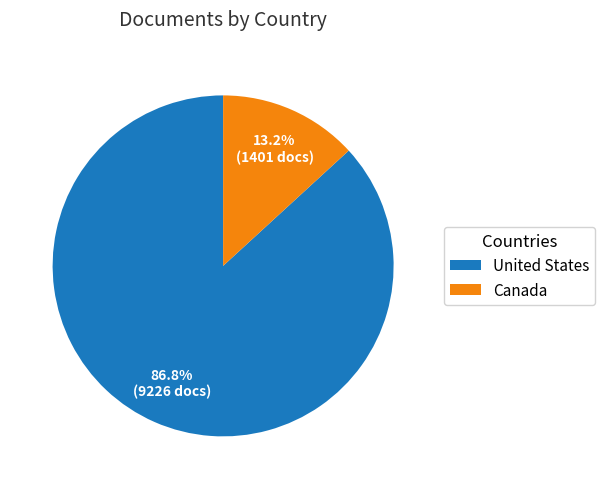

Rank the categories by value from lowest to highest.

Canada, United States